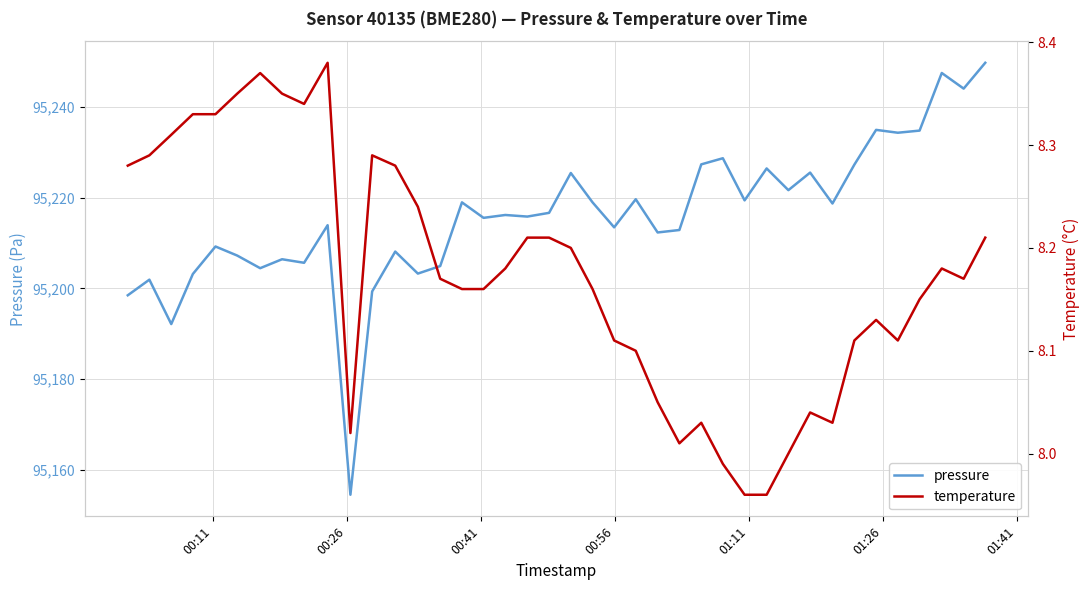

What is the value of the pressure point at the 8th from the left?

95206.4